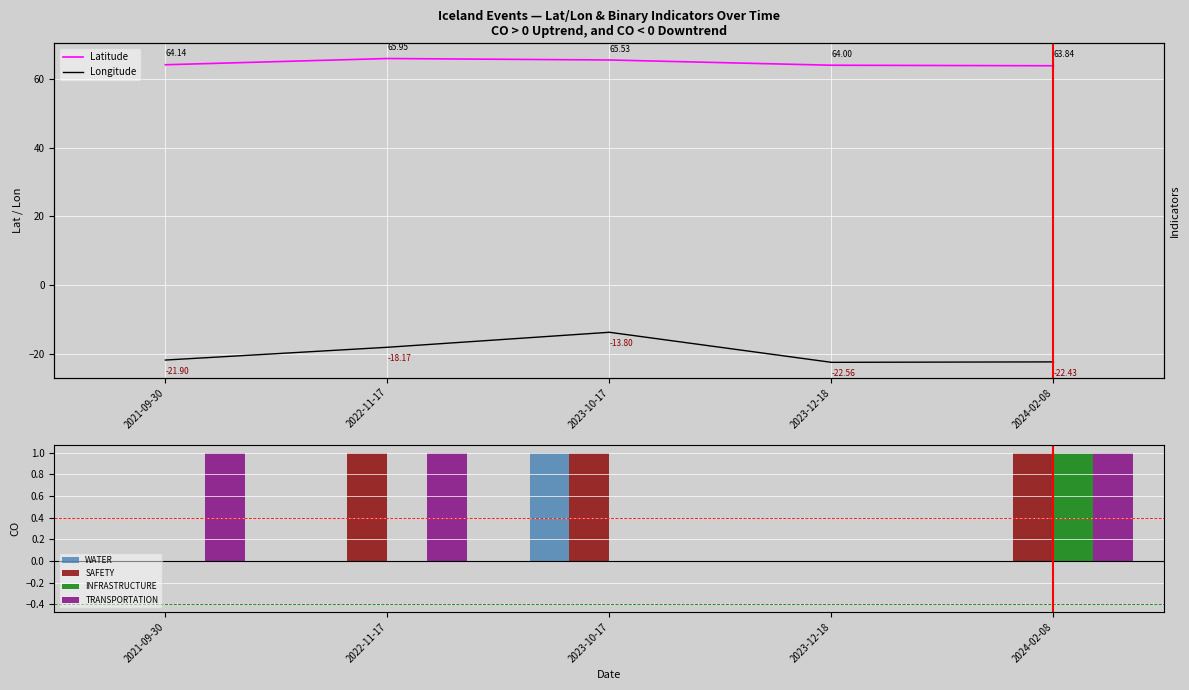

Is it true that WATER equals 0 at 2024-02-08?

True